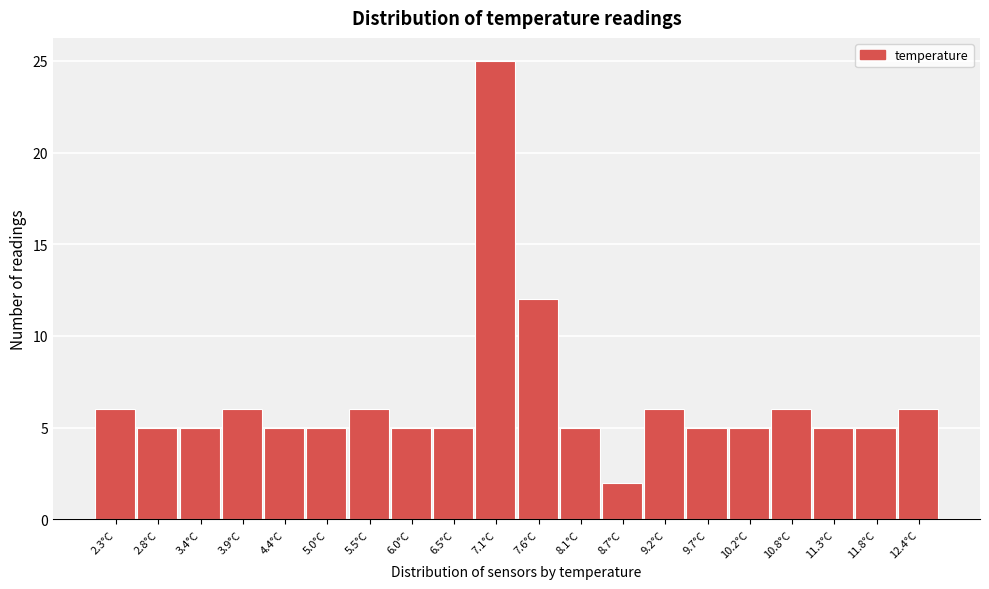

Reading left to right, transcribe all the data shown in this chart.

2.3°C=6	2.8°C=5	3.4°C=5	3.9°C=6	4.4°C=5	5.0°C=5	5.5°C=6	6.0°C=5	6.5°C=5	7.1°C=25	7.6°C=12	8.1°C=5	8.7°C=2	9.2°C=6	9.7°C=5	10.2°C=5	10.8°C=6	11.3°C=5	11.8°C=5	12.4°C=6